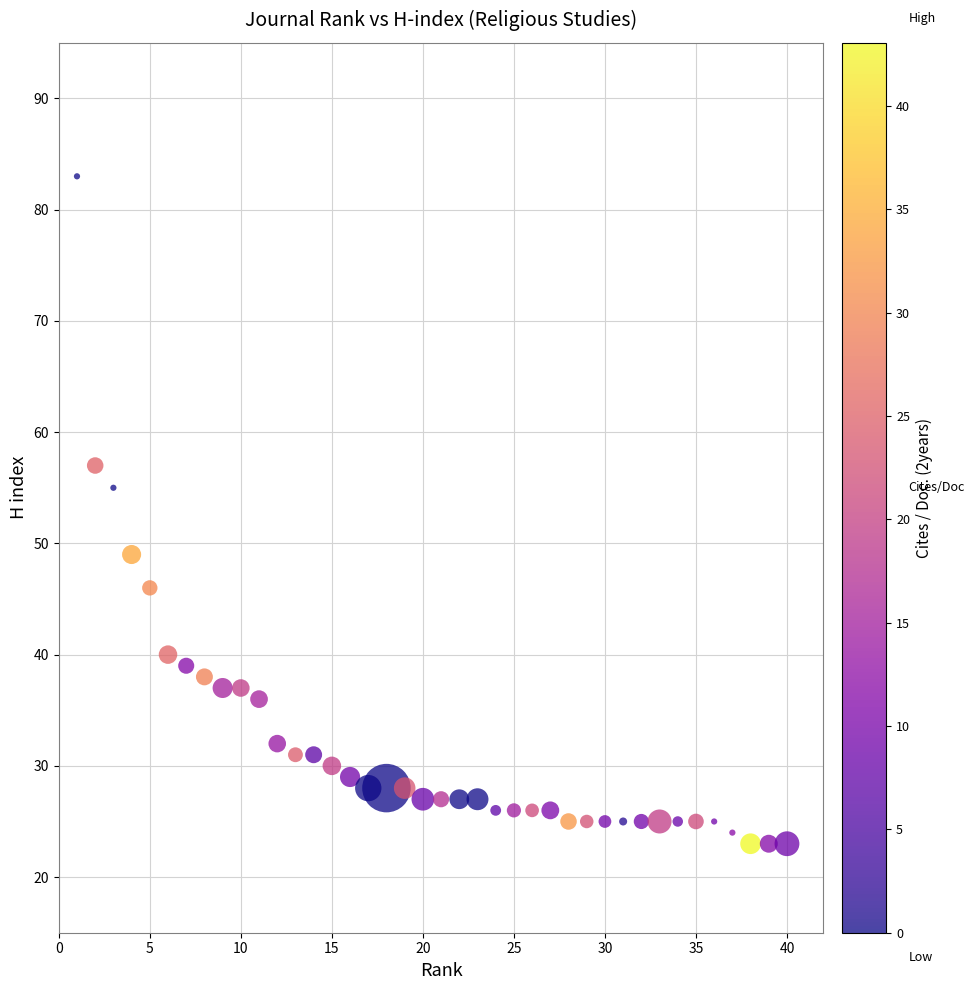

What is the range of Y values (max minus min)?

60